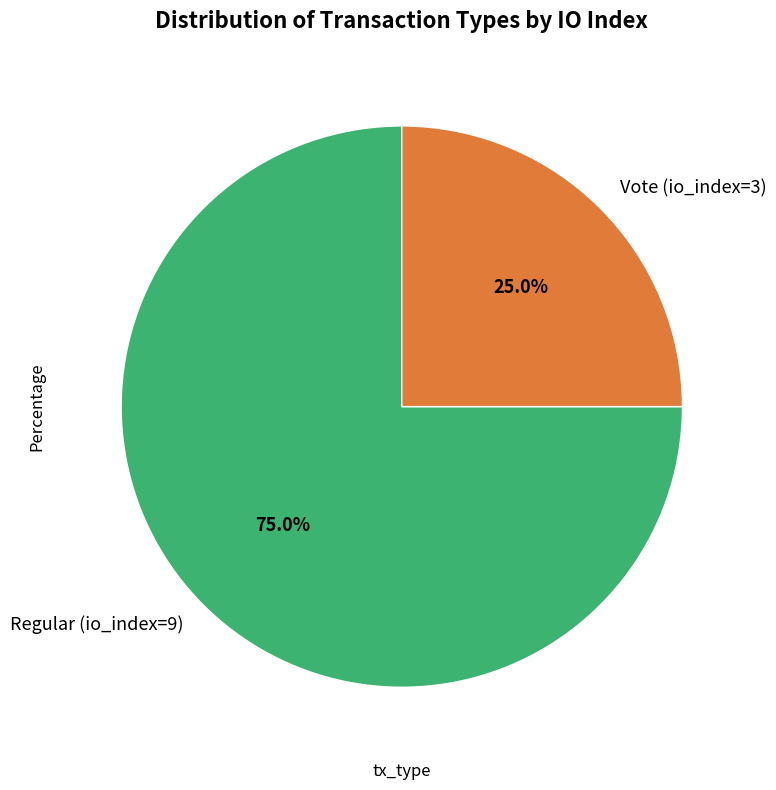

Is it true that Regular (io_index=9) is 75% of the pie?

True